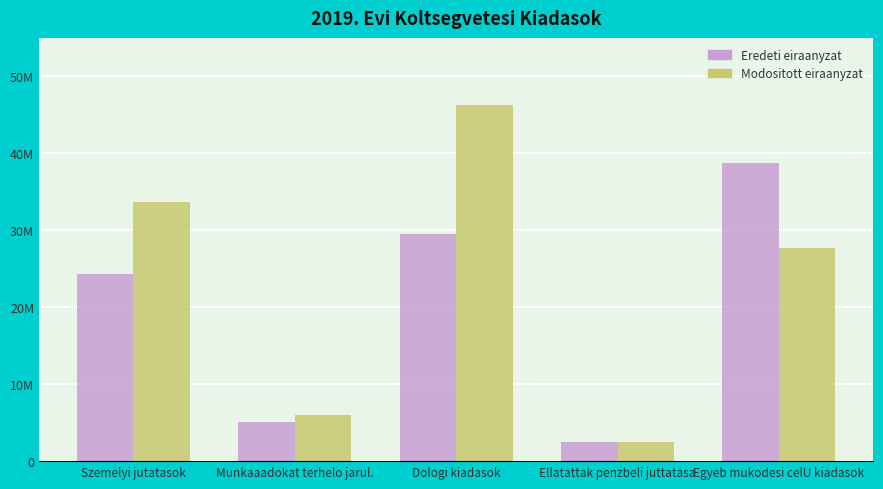

What are all the series names shown in the legend?

Eredeti eiraanyzat, Modositott eiraanyzat